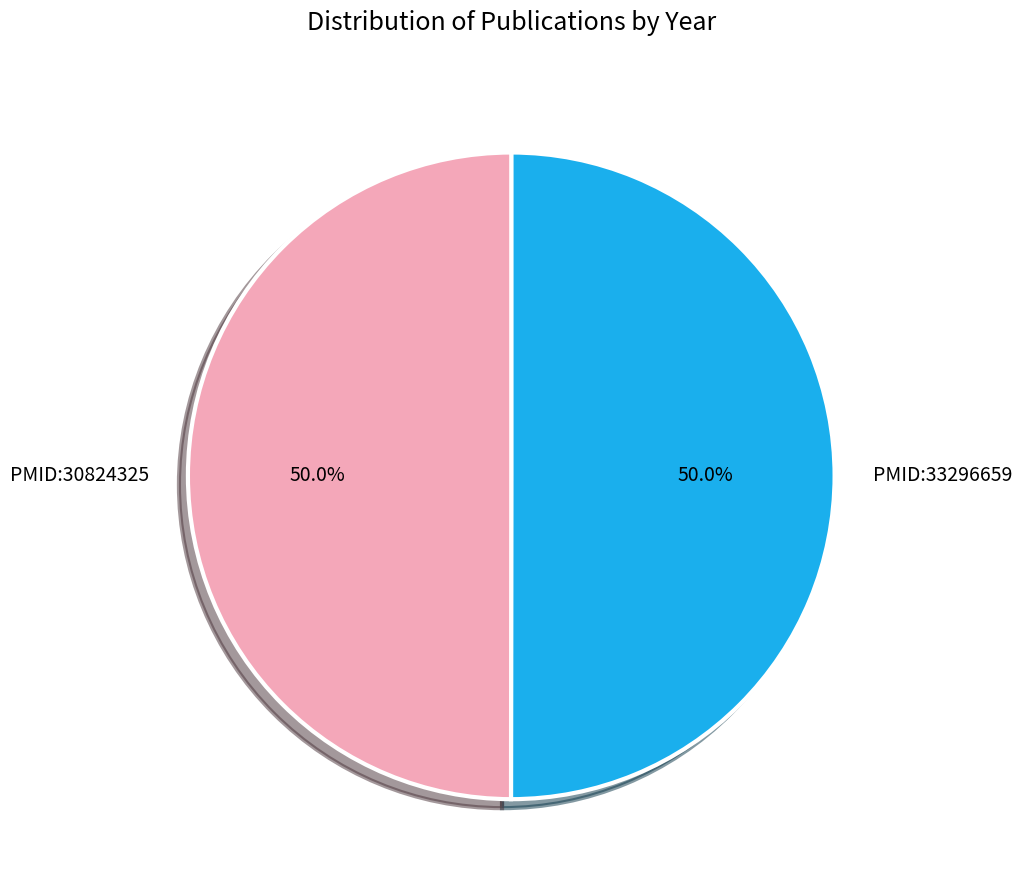

What percentage do PMID:30824325 and PMID:33296659 together represent?

100.0%